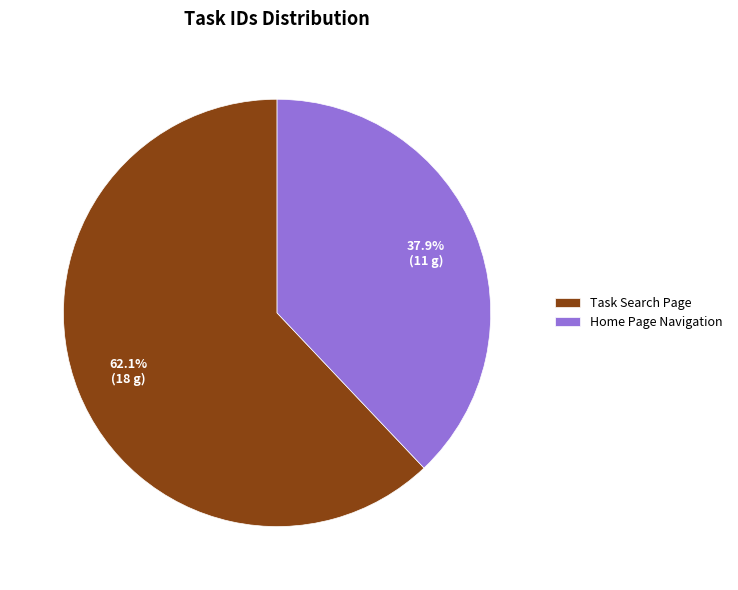

Between Task Search Page and Home Page Navigation, which is larger?

Task Search Page